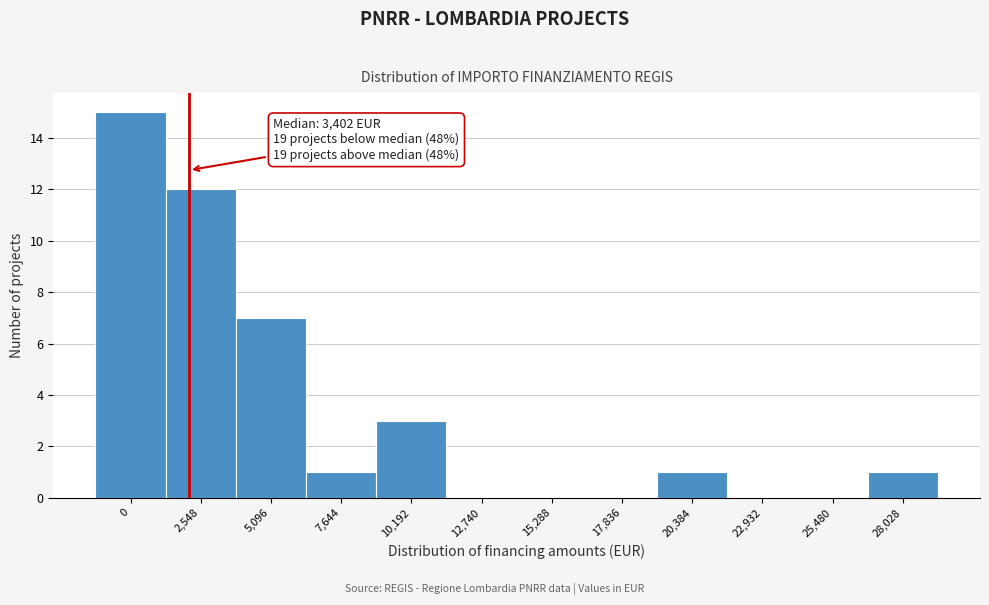

Reading right to left, extract all data points from this chart.

28,028=1	25,480=0	22,932=0	20,384=1	17,836=0	15,288=0	12,740=0	10,192=3	7,644=1	5,096=7	2,548=12	0=15